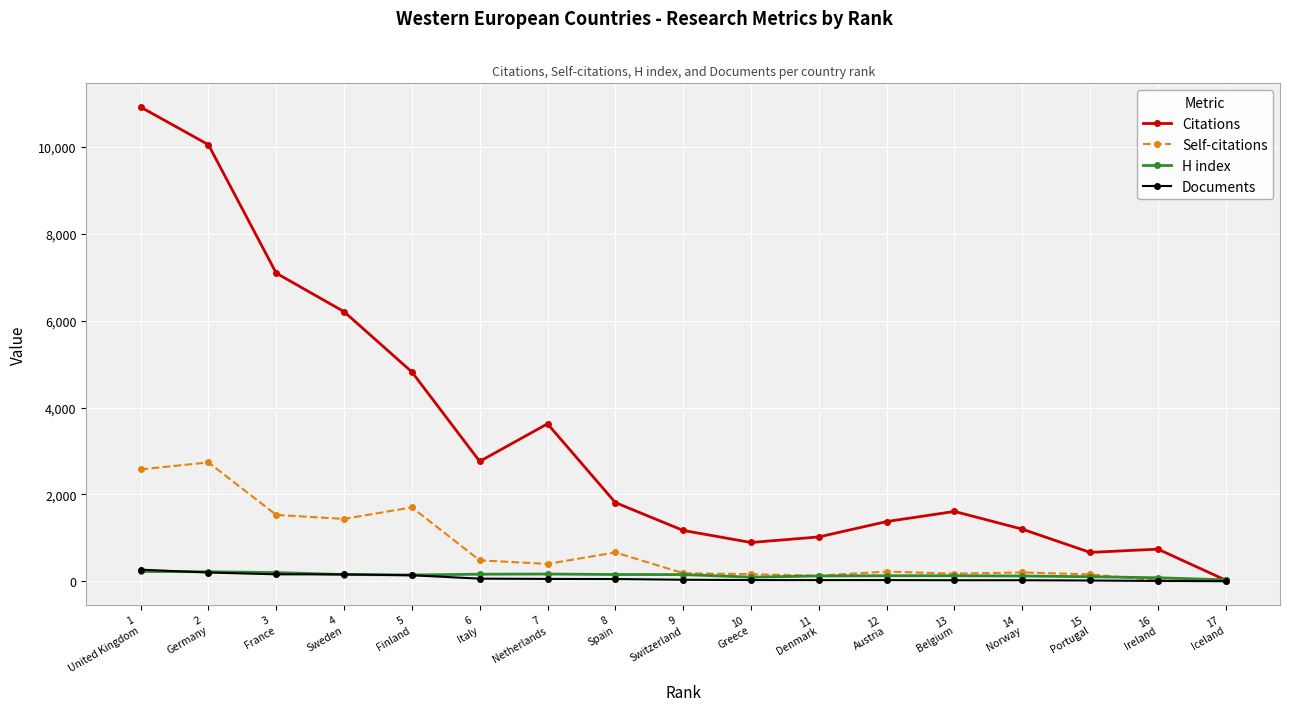

Which series has the largest total across all categories?

Citations